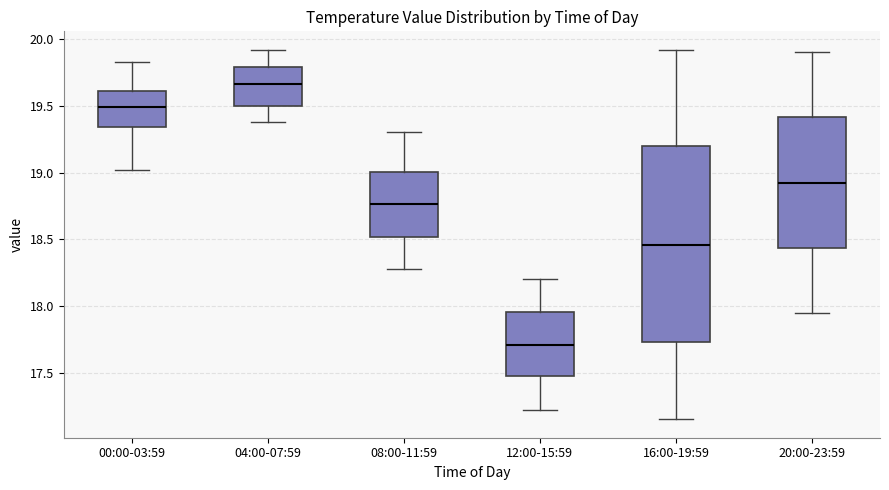

Which box has the lowest median line?

12:00-15:59